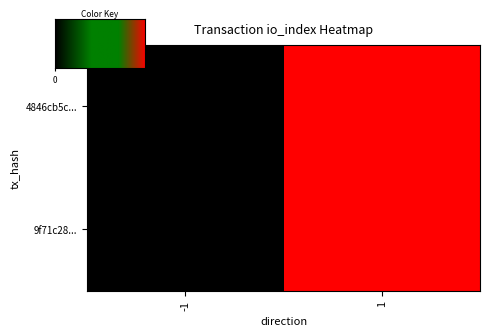

What is the total value across all series at 1?

2